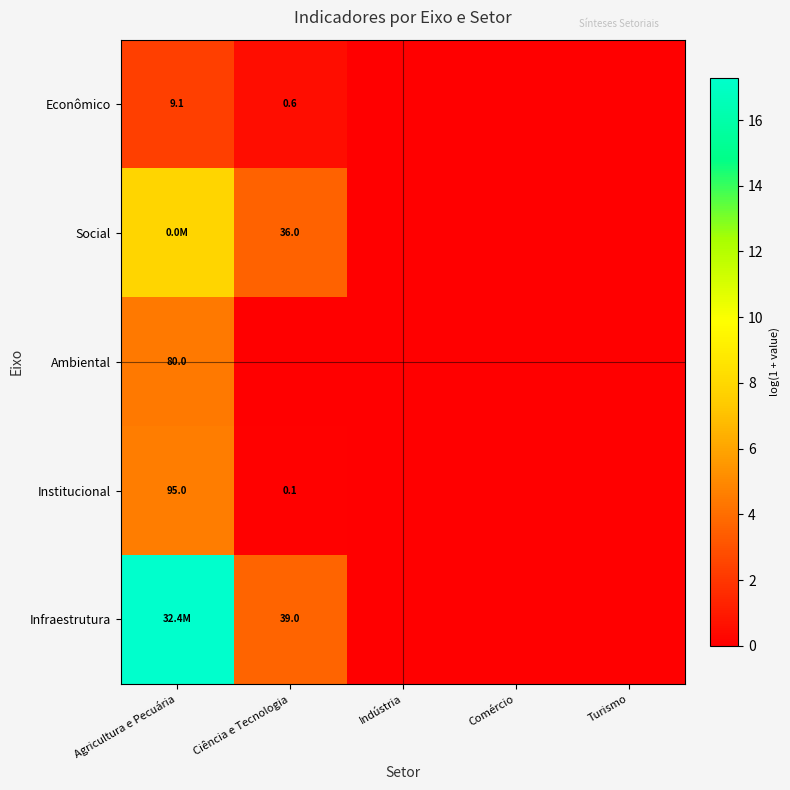

Rank the series at Comércio from highest to lowest value.

Econômico, Social, Ambiental, Institucional, Infraestrutura